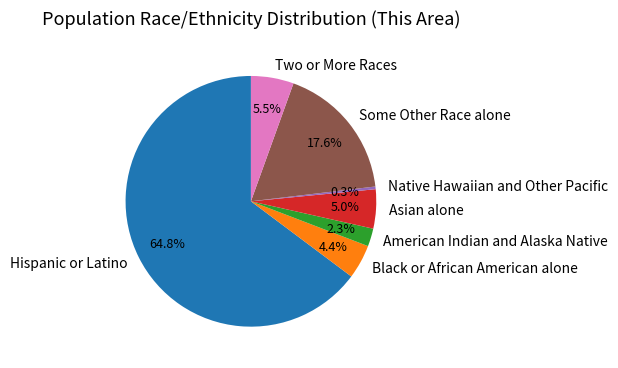

What portion of the pie excludes Black or African American alone?

95.6%